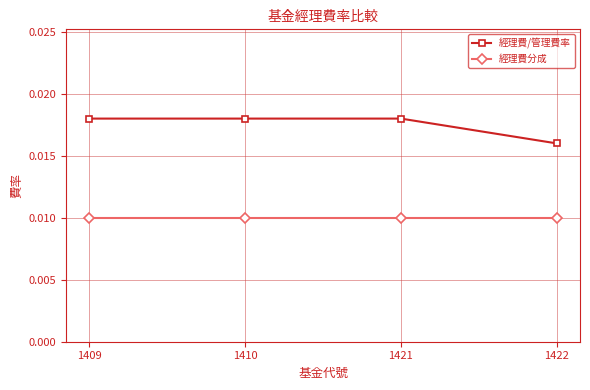

True or false: 經理費/管理費率 has more than 1 interior local peaks.

False